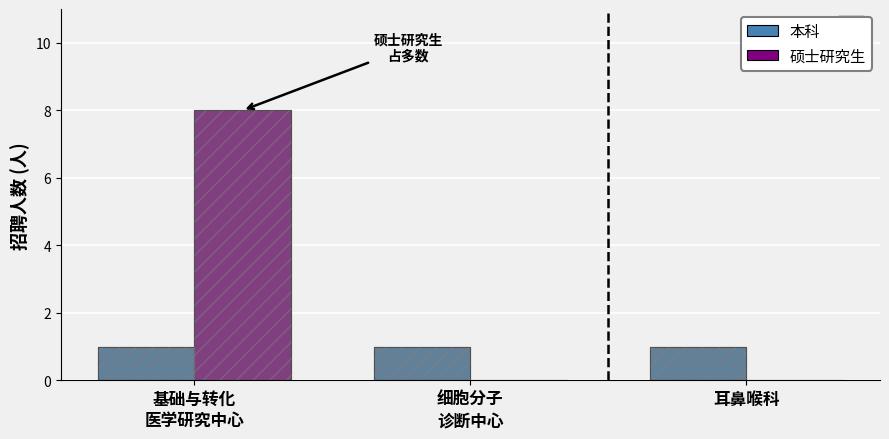

At how many categories does at least one series exceed 6?

1